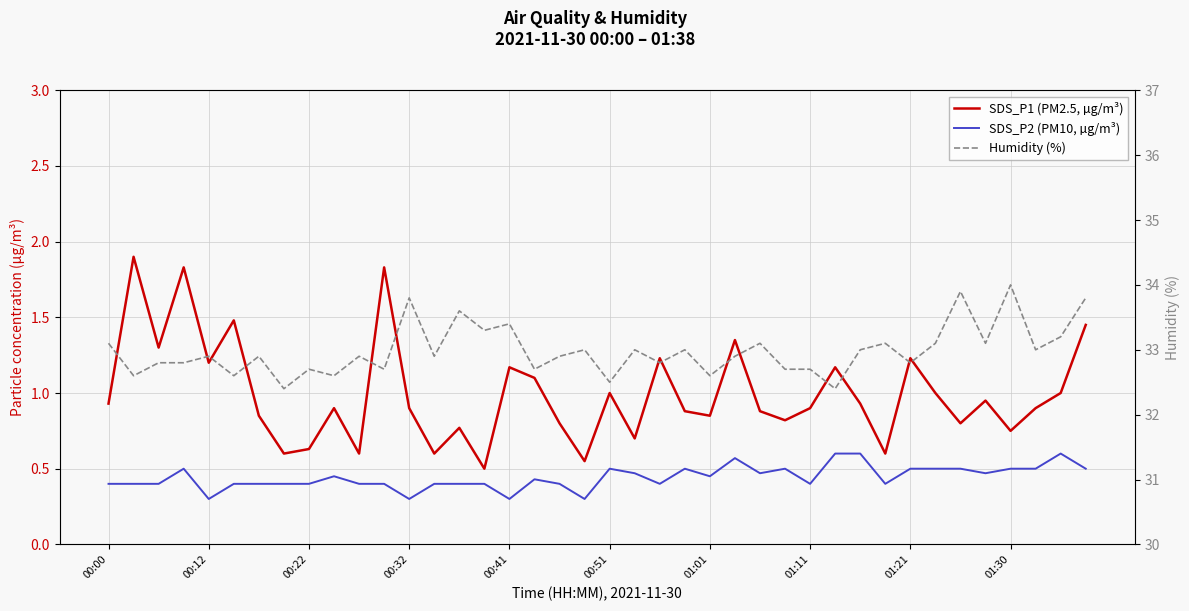

Reading left to right, list all the values displayed in this chart.

SDS_P1 (PM2.5, µg/m³): 0.9	1.9	1.3	1.8	1.2	1.5	0.8	0.6	0.6	0.9	0.6	1.8	0.9	0.6	0.8	0.5	1.2	1.1	0.8	0.6	1.0	0.7	1.2	0.9	0.8	1.4	0.9	0.8	0.9	1.2	0.9	0.6	1.2	1.0	0.8	0.9	0.8	0.9	1.0	1.4
SDS_P2 (PM10, µg/m³): 0.4	0.4	0.4	0.5	0.3	0.4	0.4	0.4	0.4	0.5	0.4	0.4	0.3	0.4	0.4	0.4	0.3	0.4	0.4	0.3	0.5	0.5	0.4	0.5	0.5	0.6	0.5	0.5	0.4	0.6	0.6	0.4	0.5	0.5	0.5	0.5	0.5	0.5	0.6	0.5
Humidity (%): 33.1	32.6	32.8	32.8	32.9	32.6	32.9	32.4	32.7	32.6	32.9	32.7	33.8	32.9	33.6	33.3	33.4	32.7	32.9	33.0	32.5	33.0	32.8	33.0	32.6	32.9	33.1	32.7	32.7	32.4	33.0	33.1	32.8	33.1	33.9	33.1	34.0	33.0	33.2	33.8